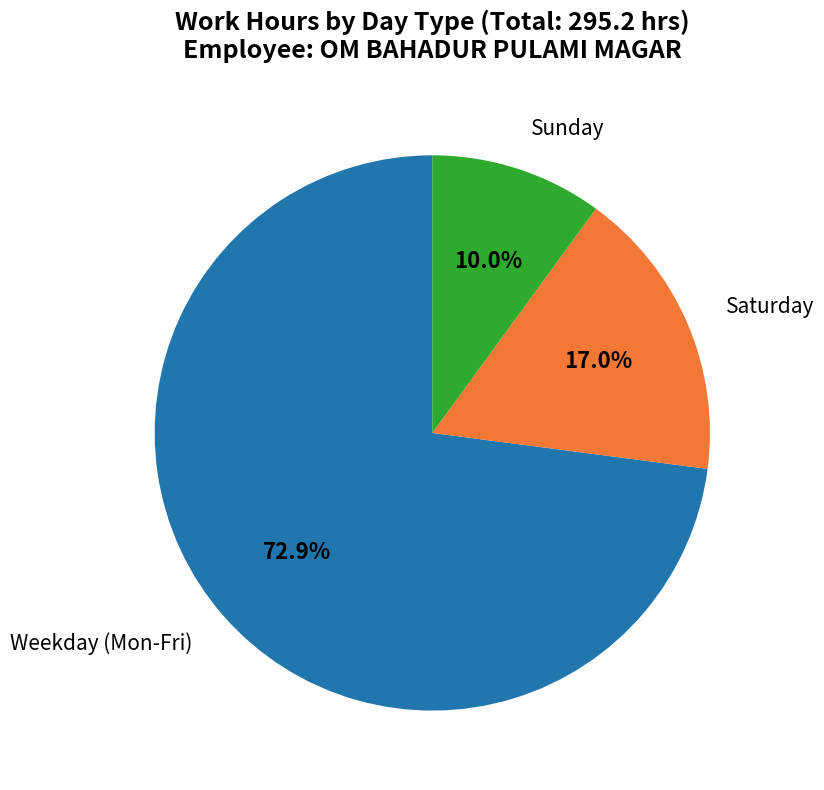

Is there a majority slice in this chart?

Yes